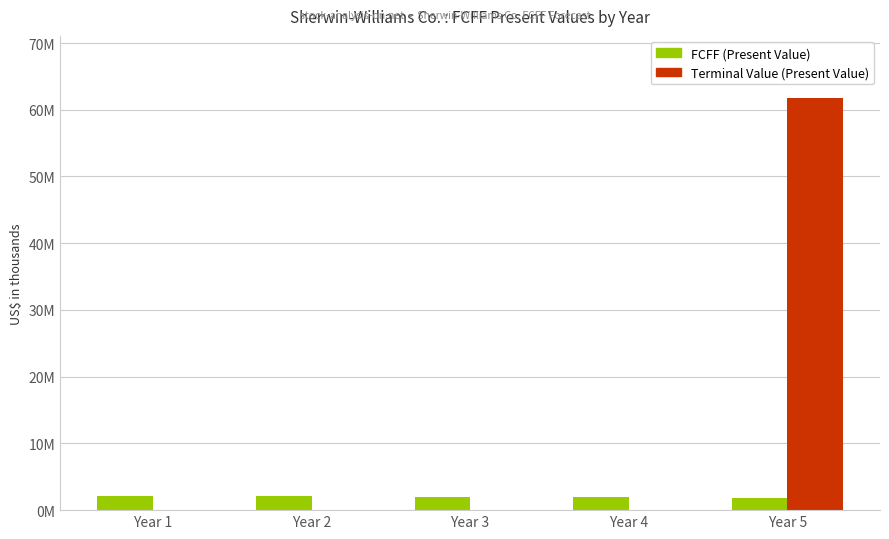

Are the bars grouped side by side (vs. stacked)?

Yes